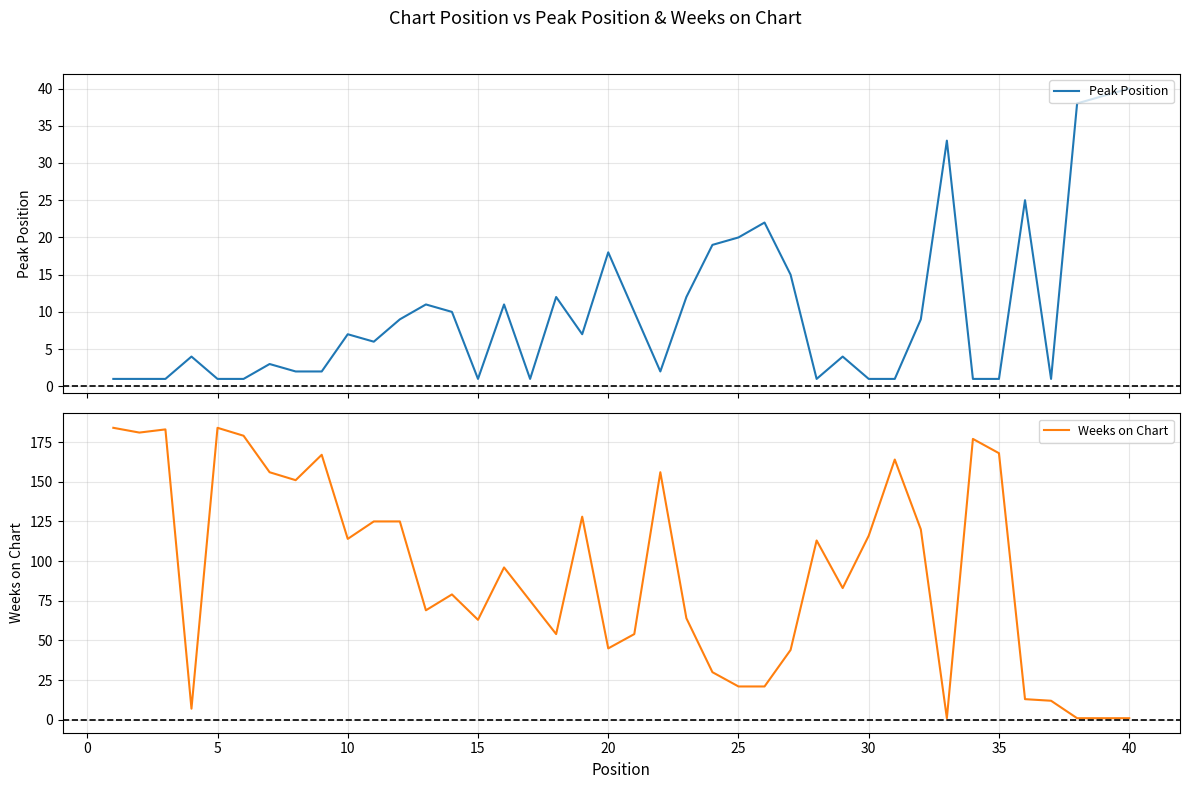

How many values in the Weeks on Chart series exceed 96?

19